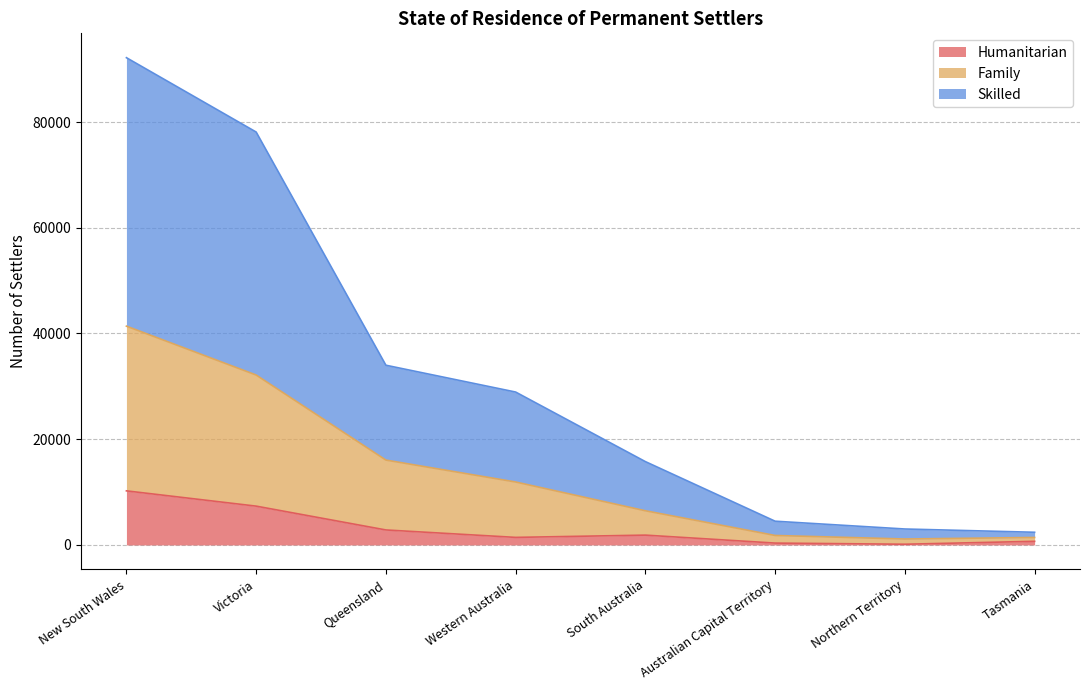

At which category is the sum across all series the highest?

New South Wales